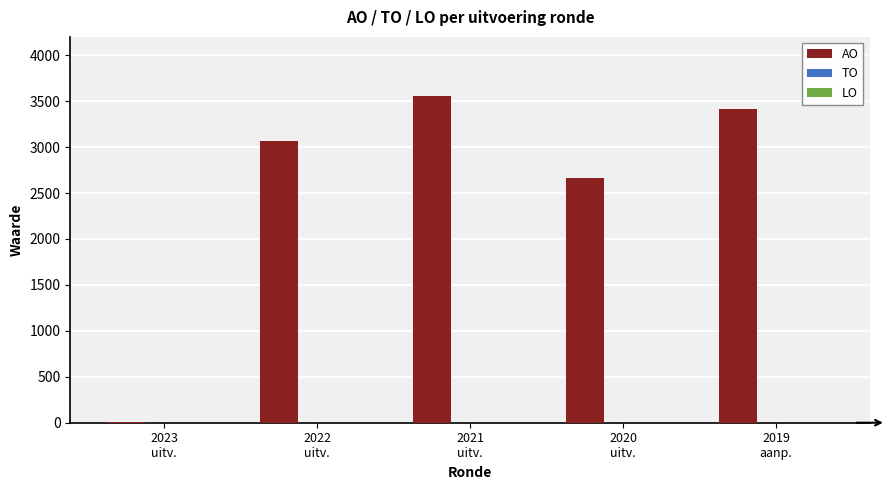

How many series are shown in this chart?

1